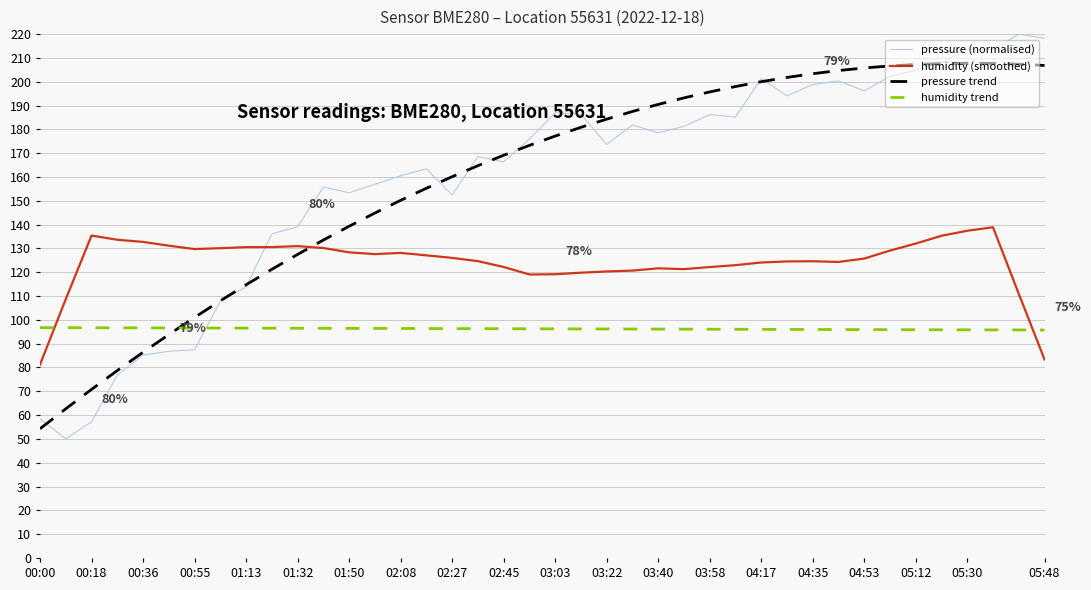

How many times do humidity trend and humidity (smoothed) cross each other?

2